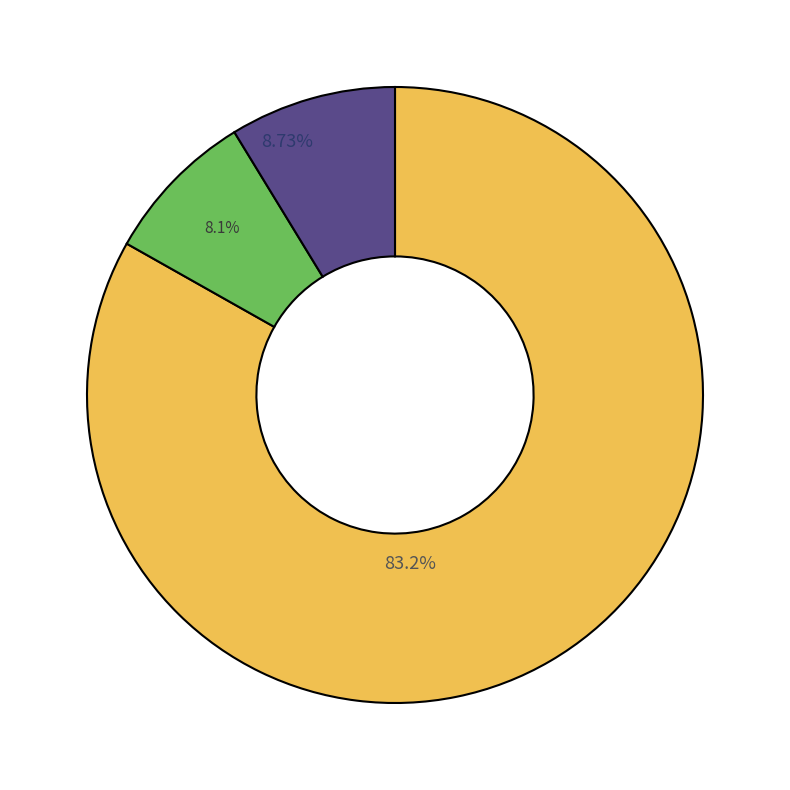

Is there a majority slice in this chart?

Yes